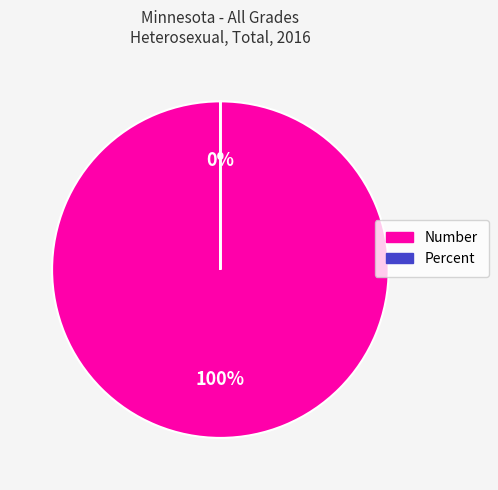

To the nearest percent, what is the average slice percentage?

50%